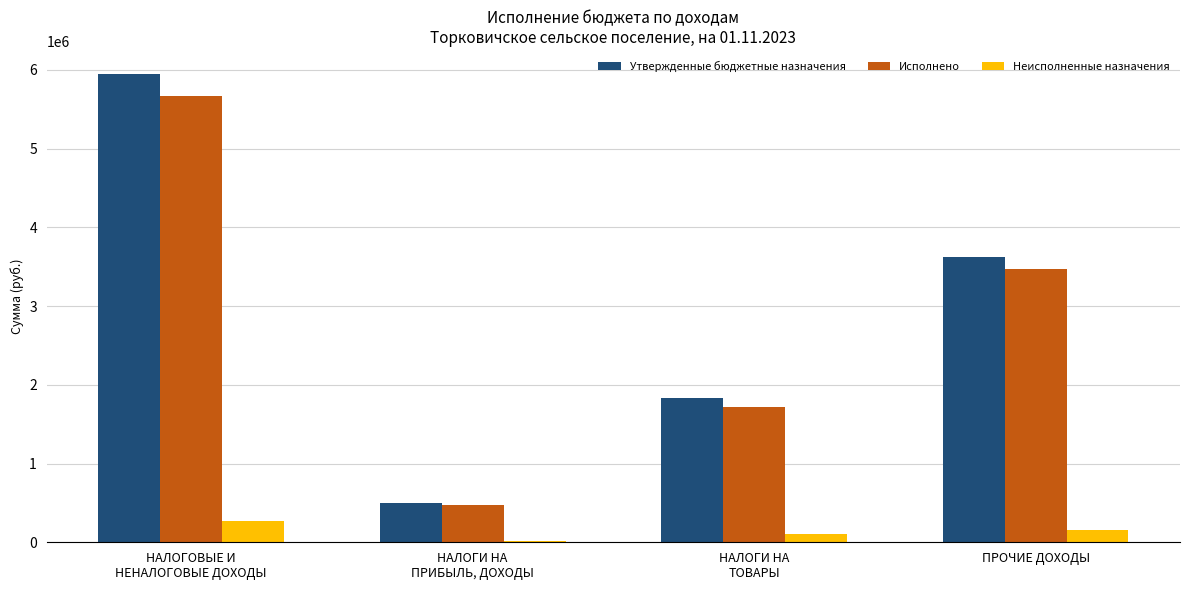

What is the difference between the second highest and second lowest values in the Неисполненные назначения series?

44747.4